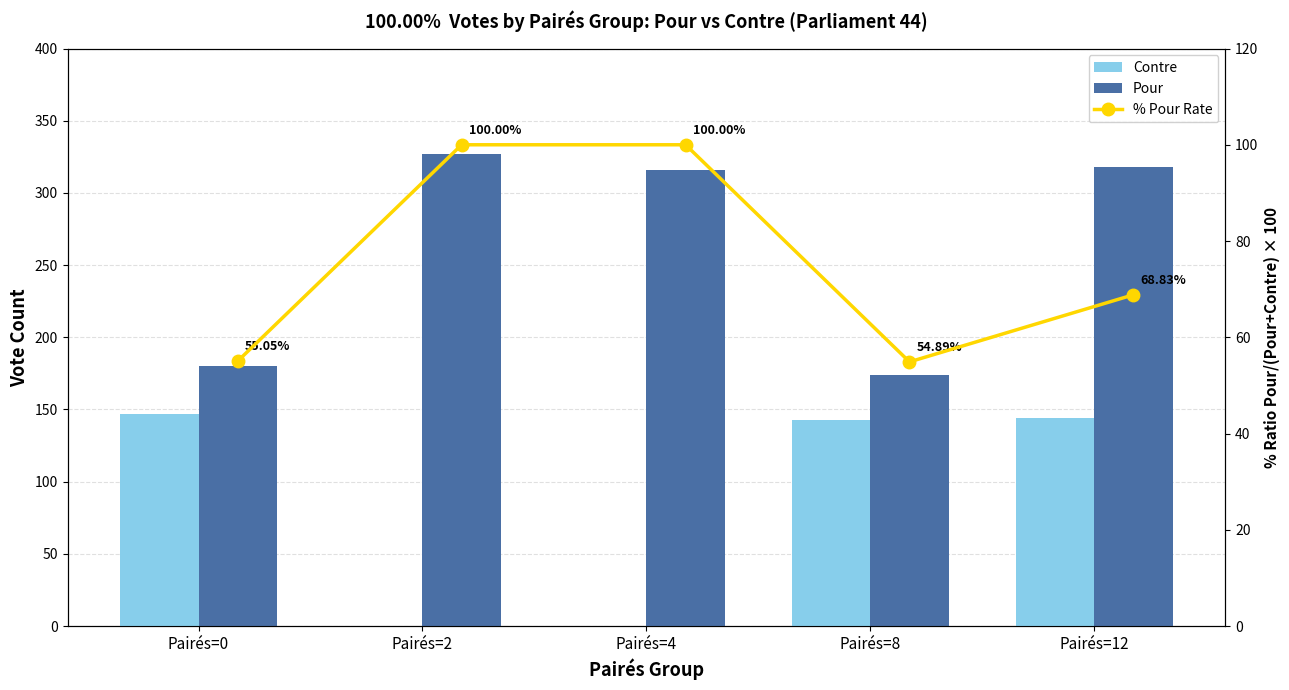

What is the value of the % Pour Rate bar at the 4th from the left?

54.9